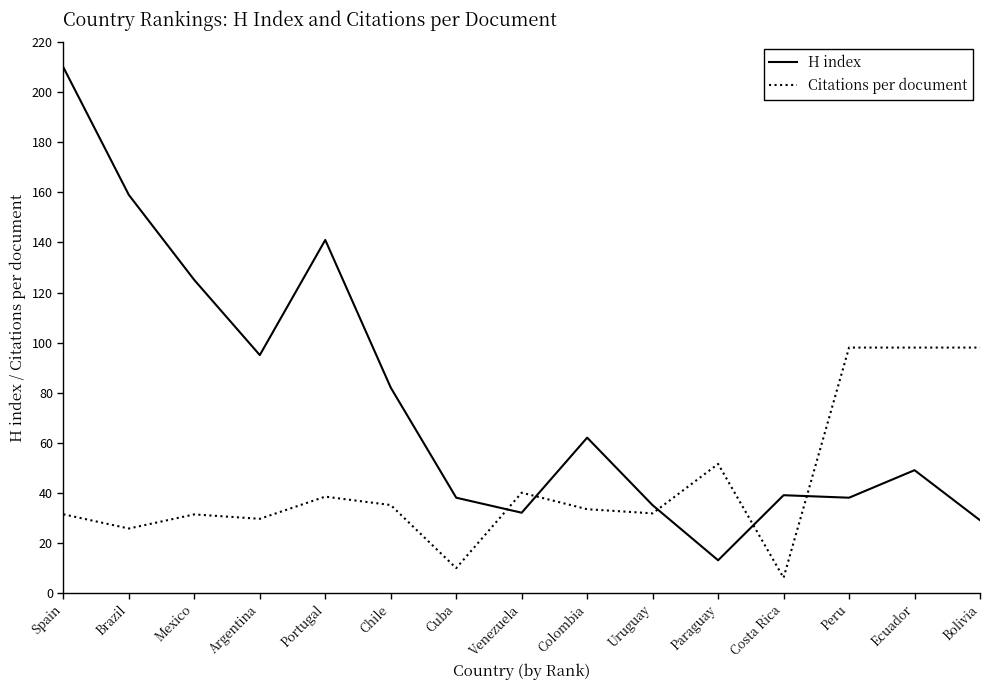

The H index series shows 15.8 at Venezuela. True or false?

False